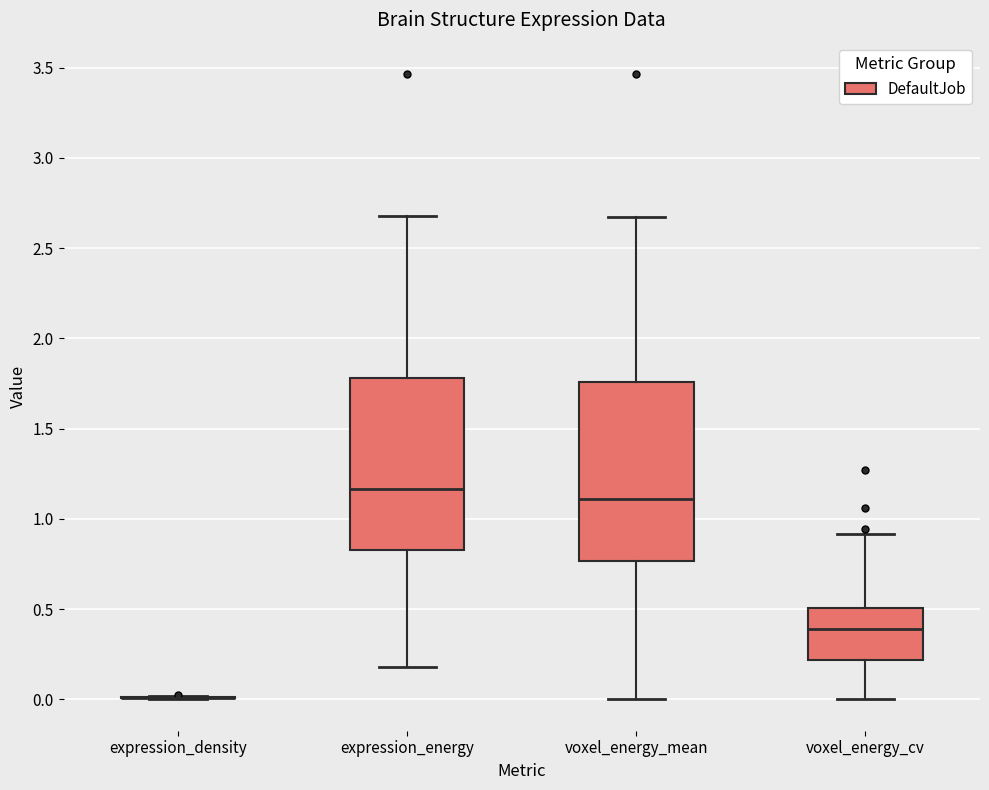

Reading left to right, transcribe this box plot: for each box, give where its median line is, the range the box spans, and where its two whiskers end, as read against the y-axis. The values are not printed on the chart, so give them approximately, as read against the axis.

expression_density: box collapsed to a line at 0.00, whiskers 0.00 to 0.00
expression_energy: median 1.15, box 0.85 to 1.80, whiskers 0.20 to 2.70
voxel_energy_mean: median 1.10, box 0.75 to 1.75, whiskers 0.00 to 2.65
voxel_energy_cv: median 0.40, box 0.20 to 0.50, whiskers 0.00 to 0.90